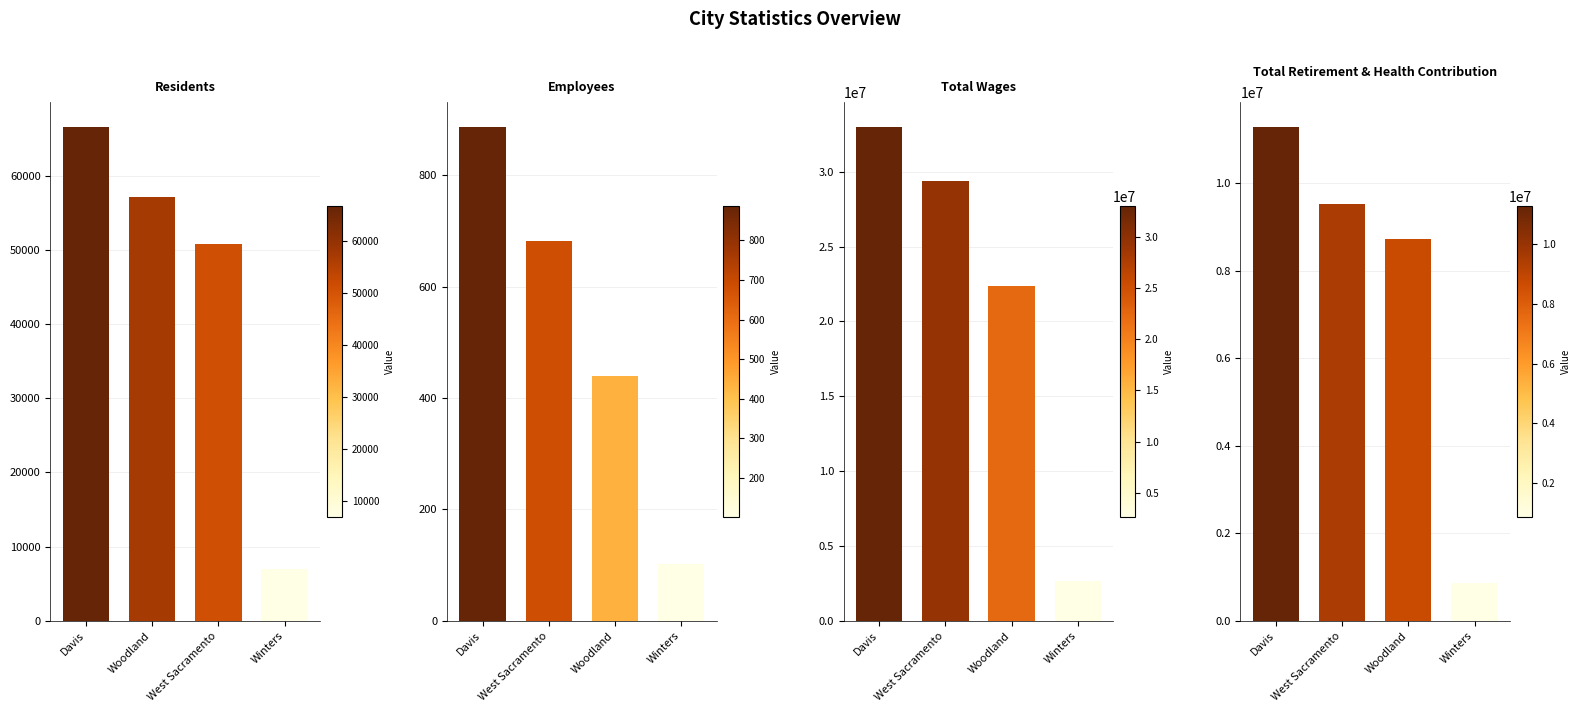

Reading left to right, extract all data points from this chart.

Residents: 66656	57223	50836	6979
Employees: 887	682	440	102
Total Wages: 33004952	29381724	22358903	2653369
Total Retirement & Health Contribution: 11291251	9531141	8728171	855626